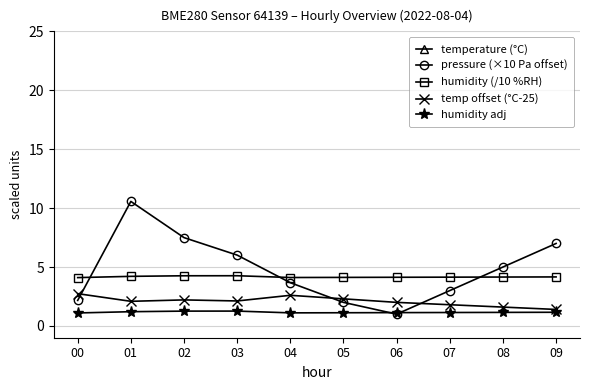

What is the value of the temperature (°C) point at the 3rd from the left?

27.2